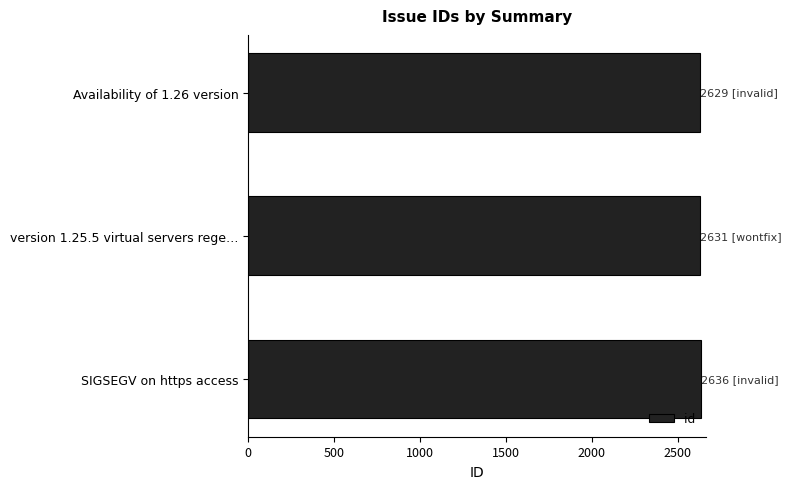

What is the greatest value displayed?

2636